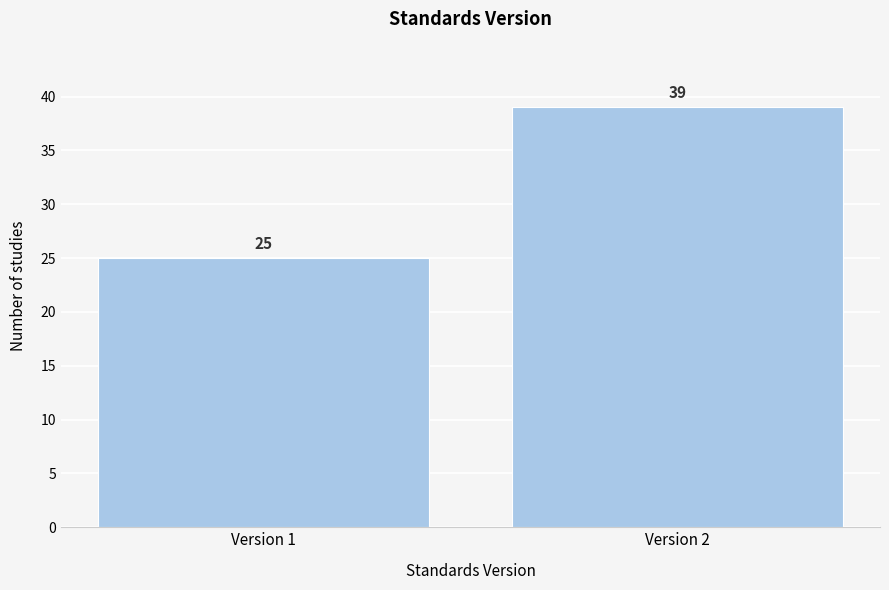

Reading left to right, transcribe all the data shown in this chart.

25	39